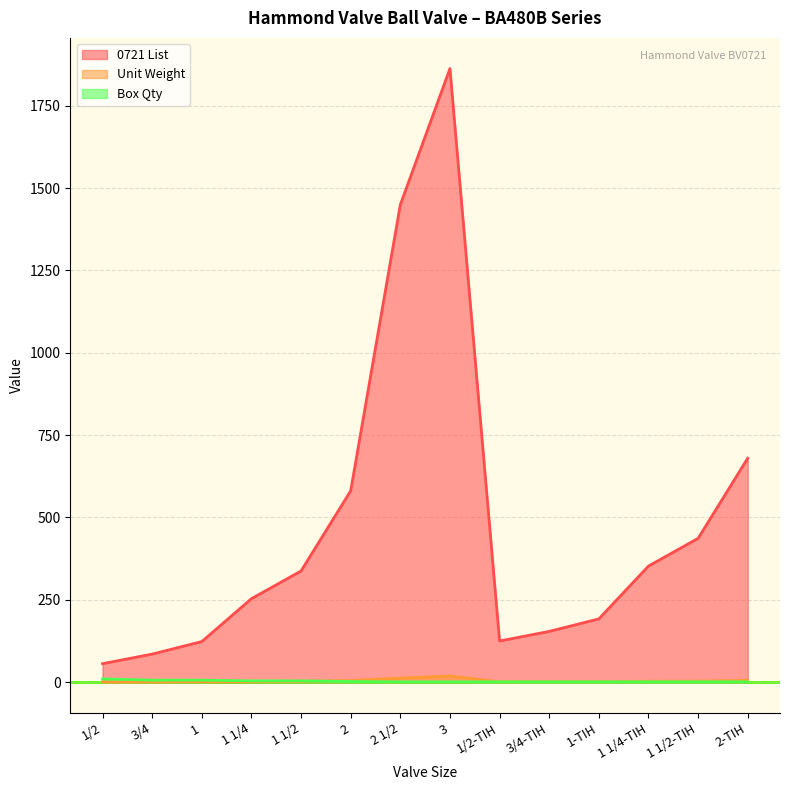

Reading right to left, extract all data points from this chart.

0721 List: 2-TIH=680.1	1 1/2-TIH=436.6	1 1/4-TIH=352.5	1-TIH=192.1	3/4-TIH=154.1	1/2-TIH=125.0	3=1863.1	2 1/2=1449.7	2=581.0	1 1/2=337.6	1 1/4=253.4	1=123.2	3/4=85.1	1/2=56.1
Unit Weight: 2-TIH=5.7	1 1/2-TIH=3.1	1 1/4-TIH=2.8	1-TIH=1.7	3/4-TIH=1.9	1/2-TIH=1.2	3=18.4	2 1/2=12.3	2=5.0	1 1/2=2.7	1 1/4=1.8	1=1.2	3/4=0.8	1/2=0.4
Box Qty: 2-TIH=1.0	1 1/2-TIH=1.0	1 1/4-TIH=1.0	1-TIH=1.0	3/4-TIH=1.0	1/2-TIH=1.0	3=1.0	2 1/2=1.0	2=2.0	1 1/2=4.0	1 1/4=4.0	1=6.0	3/4=6.0	1/2=10.0